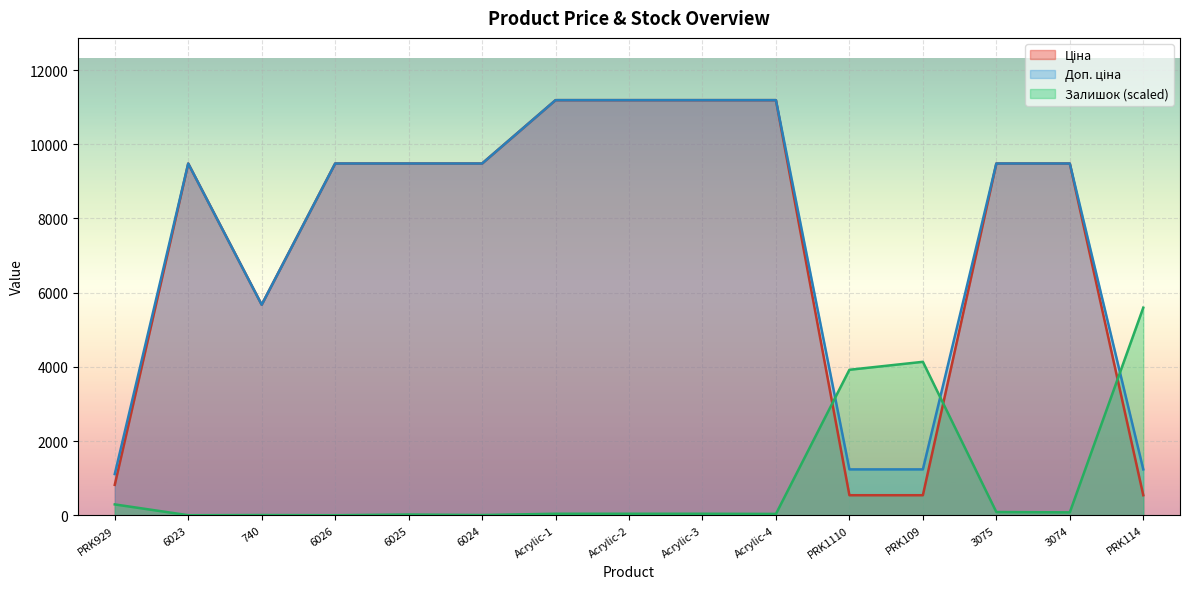

What is the difference between the second highest and minimum values in the Залишок series?

4135.0